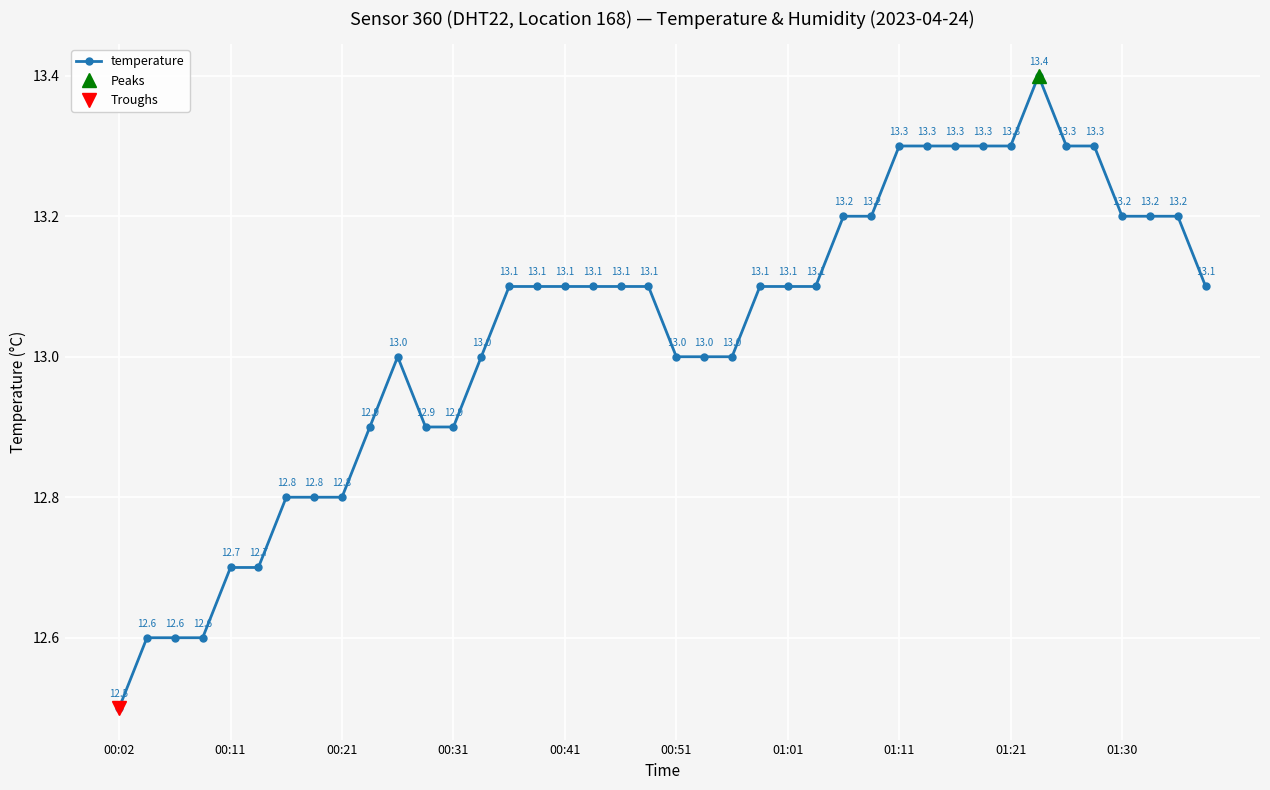

What is the average value?

13.0